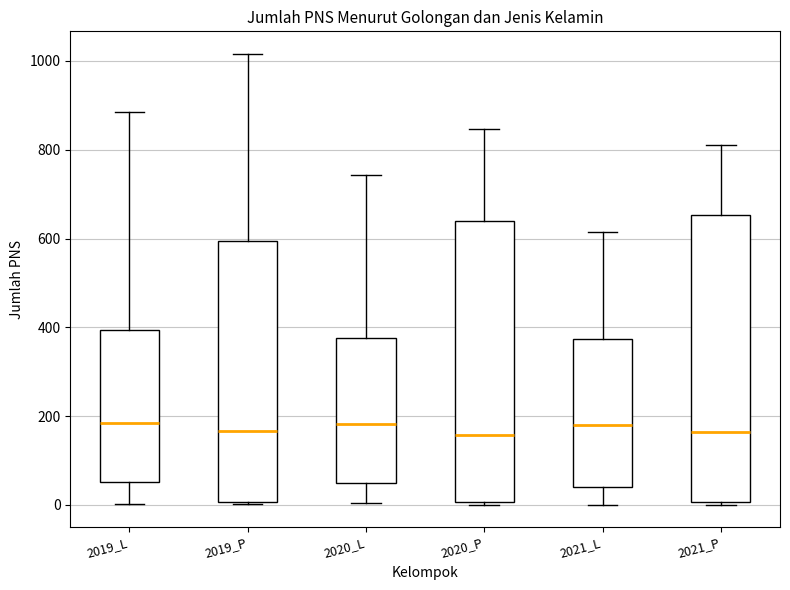

Where is the upper edge of the box for 2019_P on the y-axis? The values are not printed on the chart, so give them approximately, as read against the axis.

600